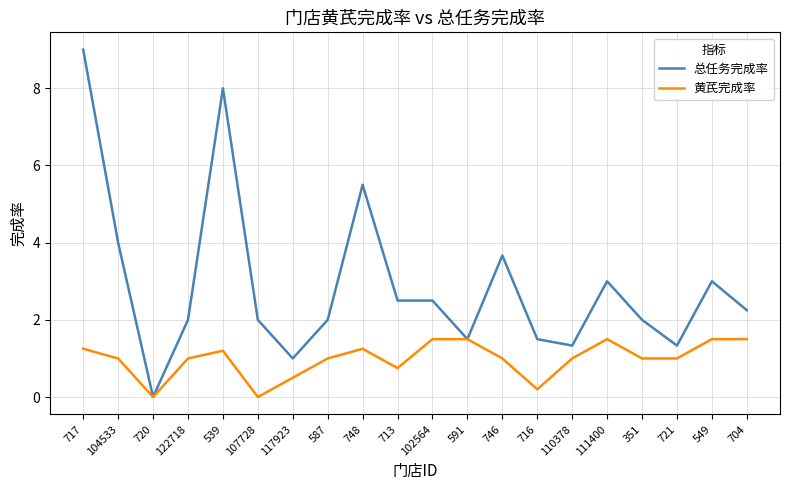

The value of 黄芪完成率 at 104533 is 0.6. True or false?

False